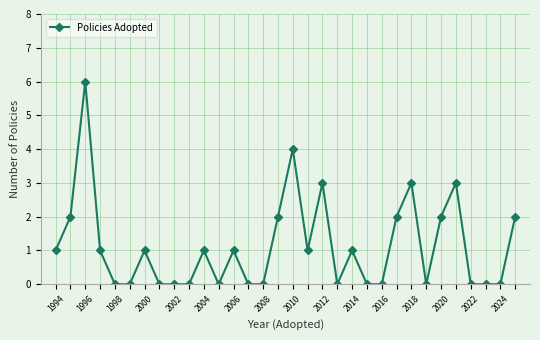

Reading left to right, transcribe all the data shown in this chart.

1	2	6	1	0	0	1	0	0	0	1	0	1	0	0	2	4	1	3	0	1	0	0	2	3	0	2	3	0	0	0	2